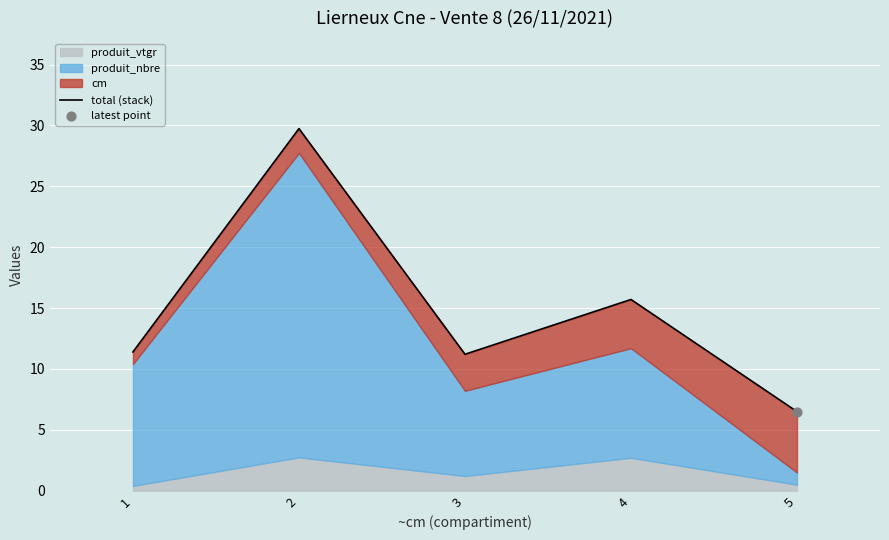

Which has a higher value, 4 or 1?

4